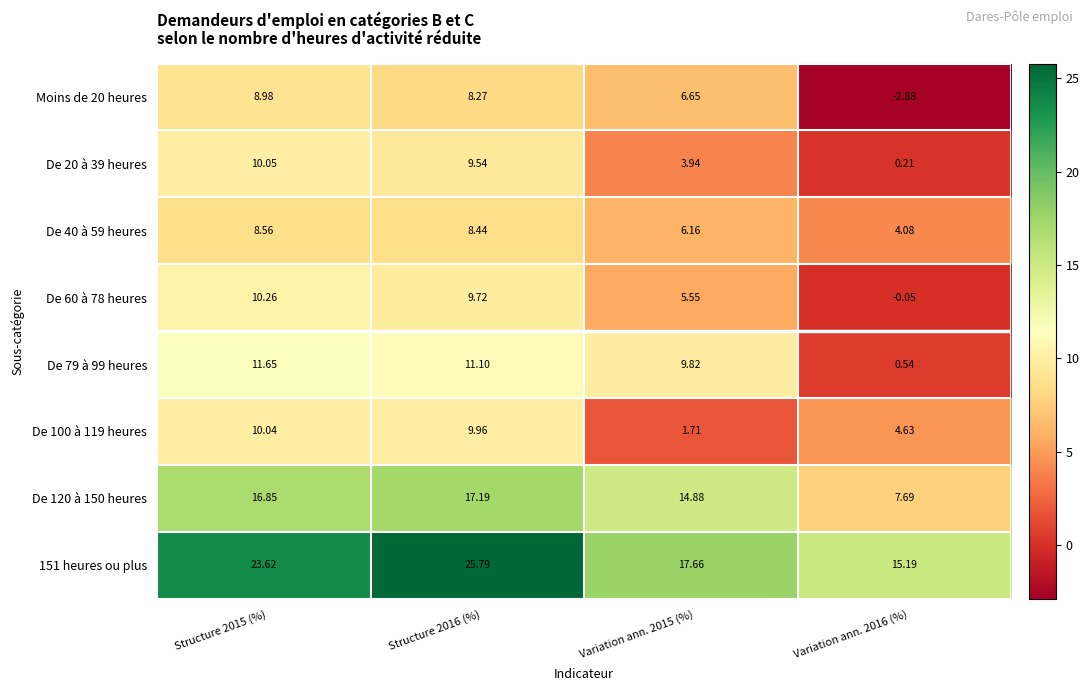

Is the value of De 79 à 99 heures at Structure 2016 (%) greater than the value of Moins de 20 heures at Structure 2015 (%)?

Yes